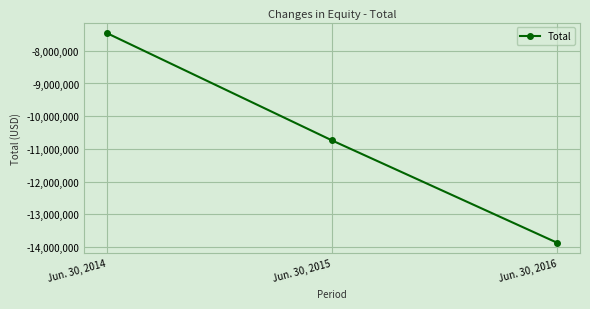

What is the value of the 3rd point from the left?

-13878383